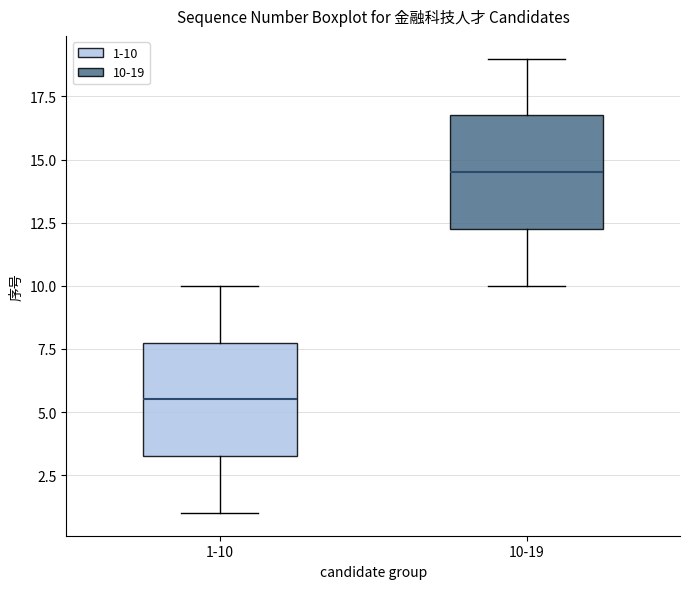

Reading left to right, read every box against the y-axis: the position of its median line, the range the box covers, and the ends of its whiskers. The values are not printed on the chart, so give them approximately, as read against the axis.

1-10: median 5.5, box 3.5 to 8.0, whiskers 1.0 to 10.0
10-19: median 14.5, box 12.5 to 17.0, whiskers 10.0 to 19.0